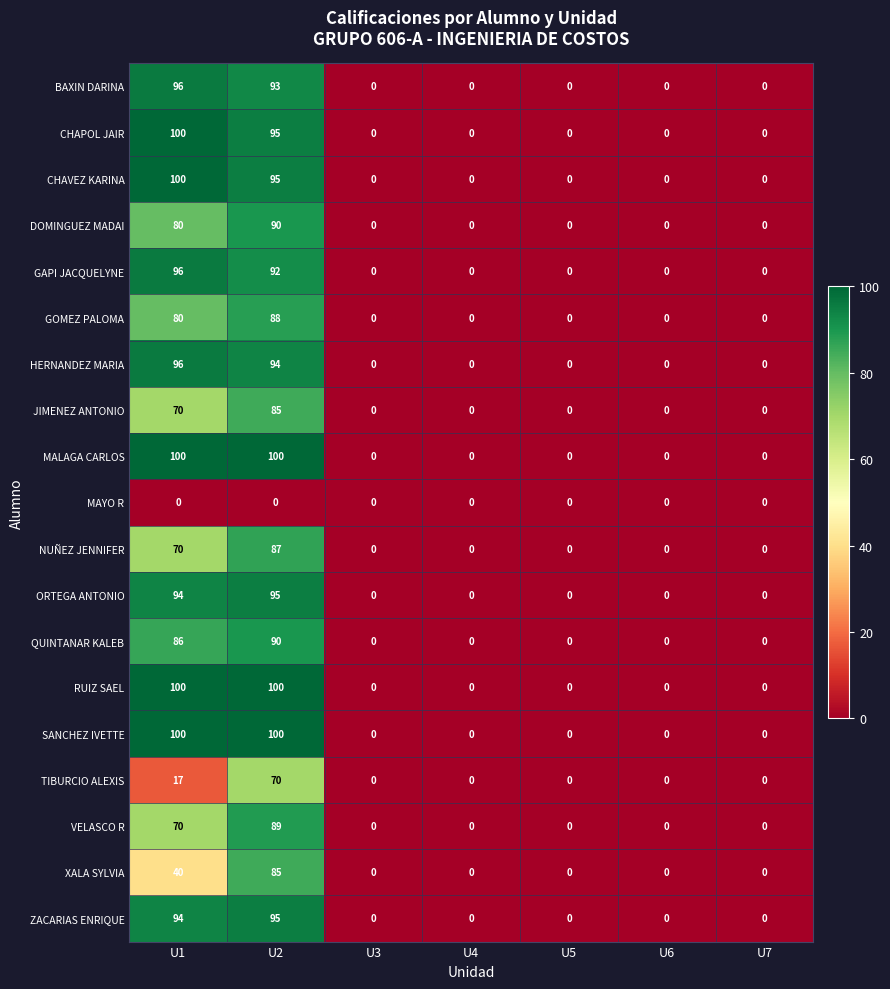

What is the highest value of the HERNANDEZ MARIA series?

96